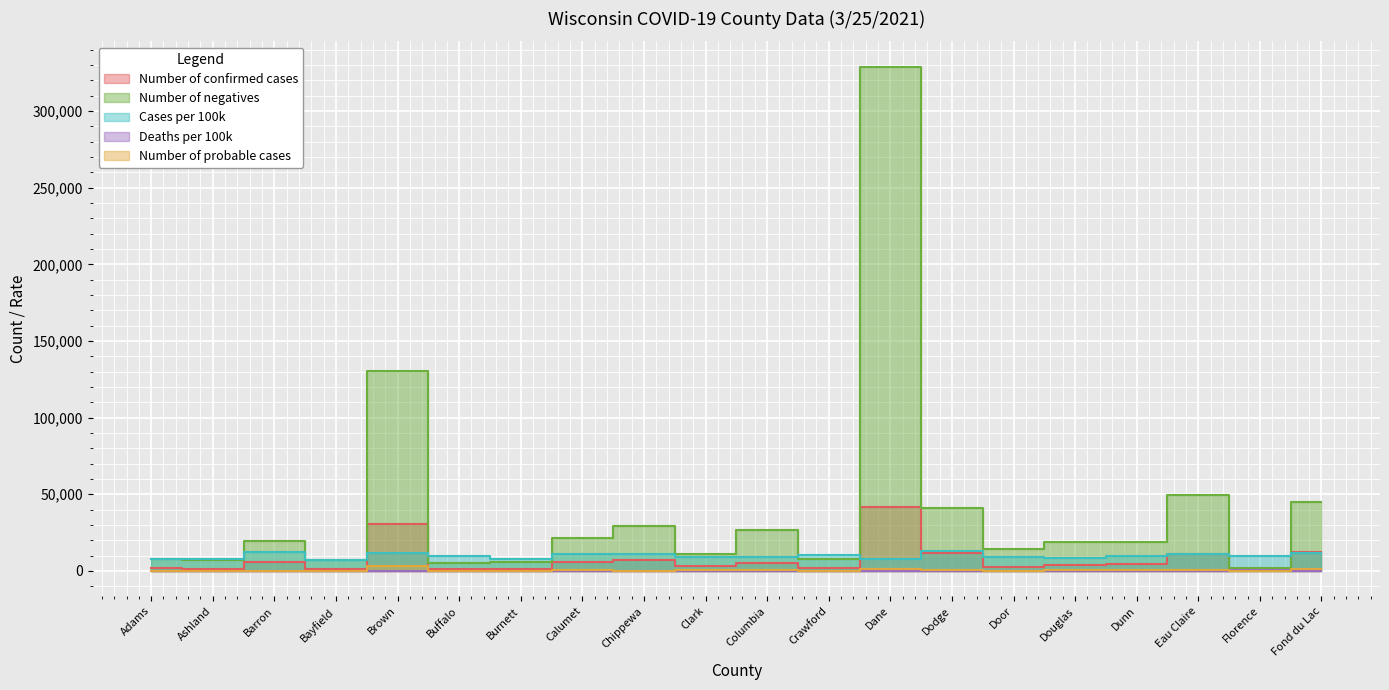

What is the label of the 7th point from the left?

Burnett